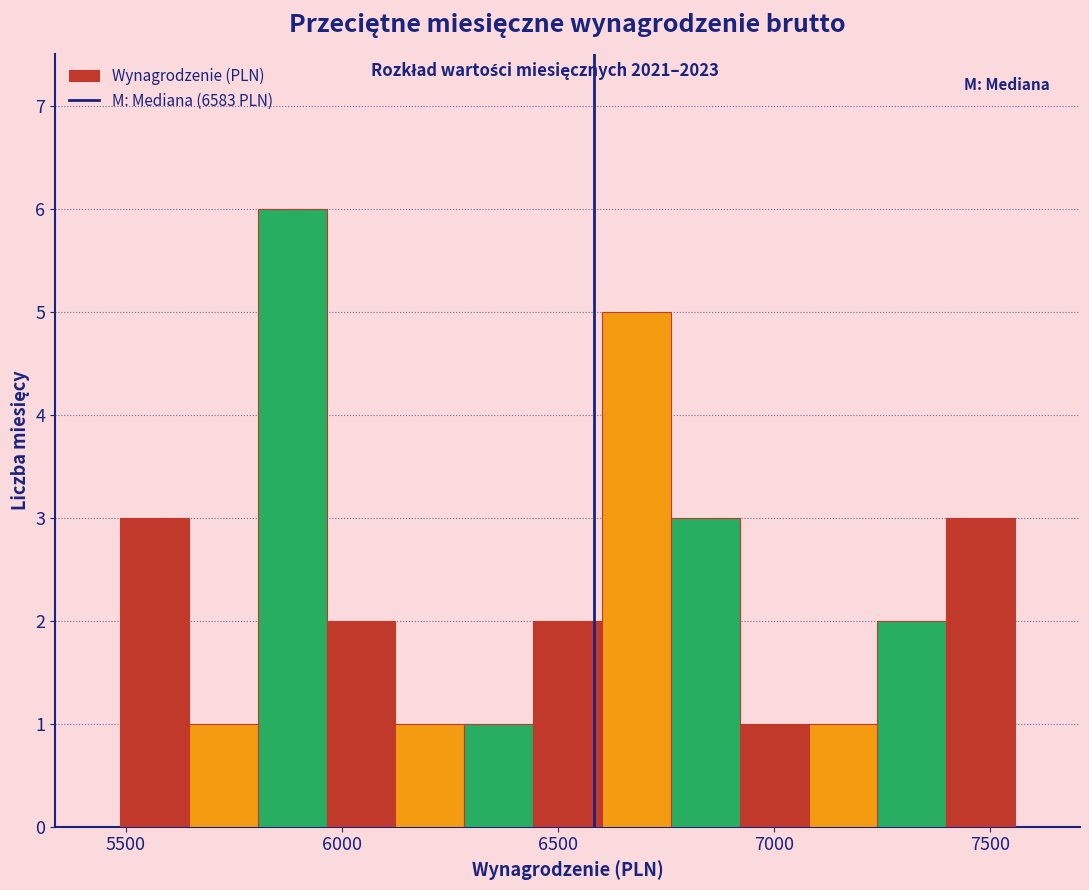

Around what value on the x-axis is the tallest bar? Give the approximate position of its centre, as read against the axis.

5900